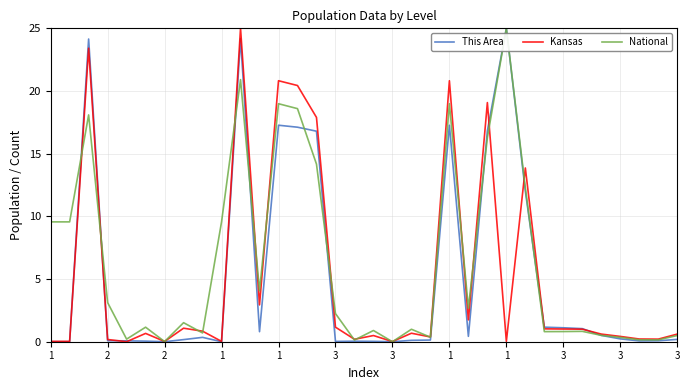

Which series has the largest total across all categories?

National